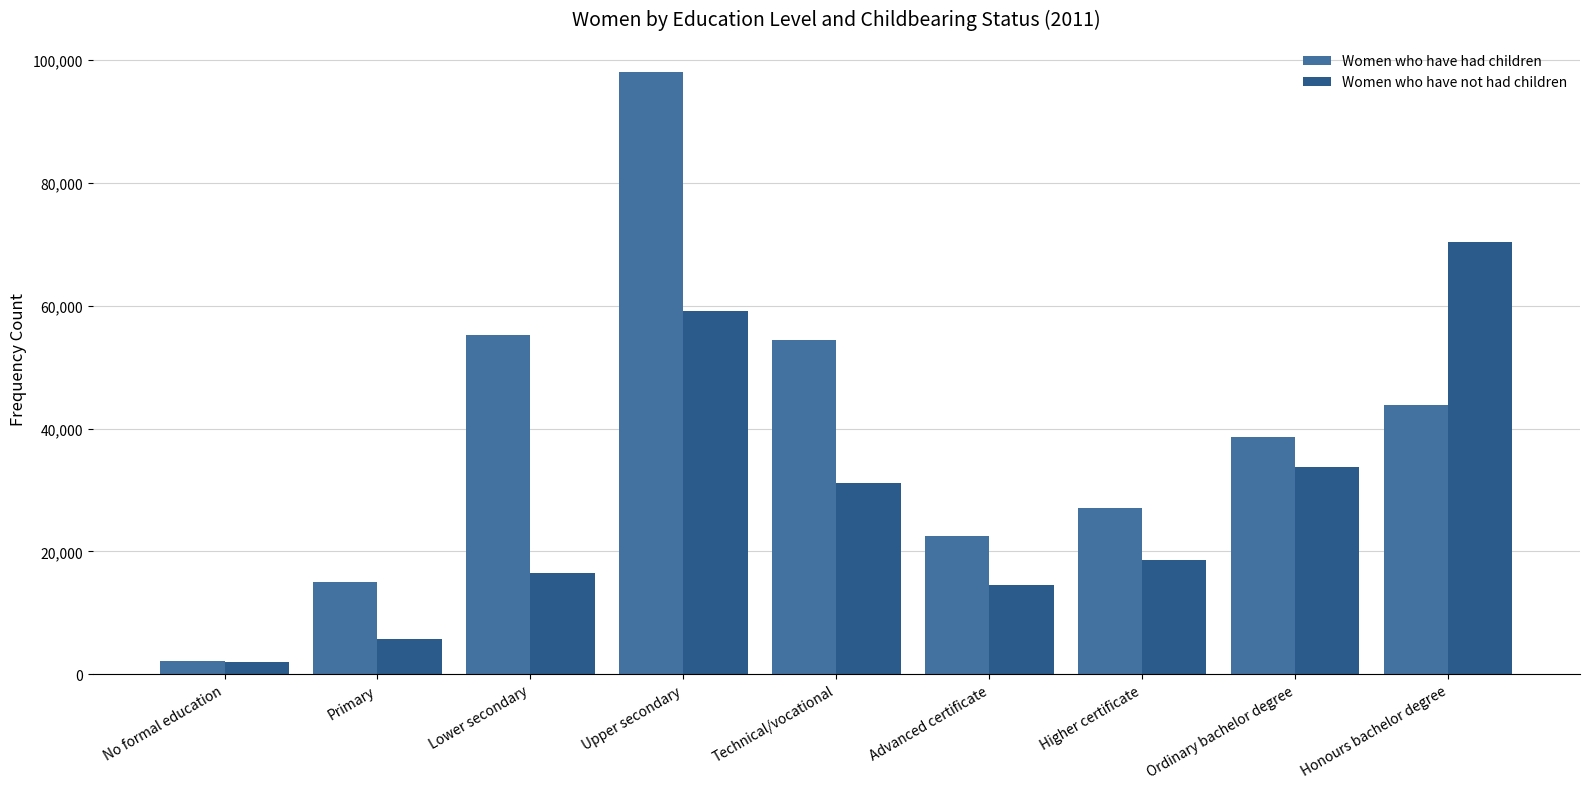

What is the difference between the Women who have had children values at Ordinary bachelor degree and Technical/vocational?

15793